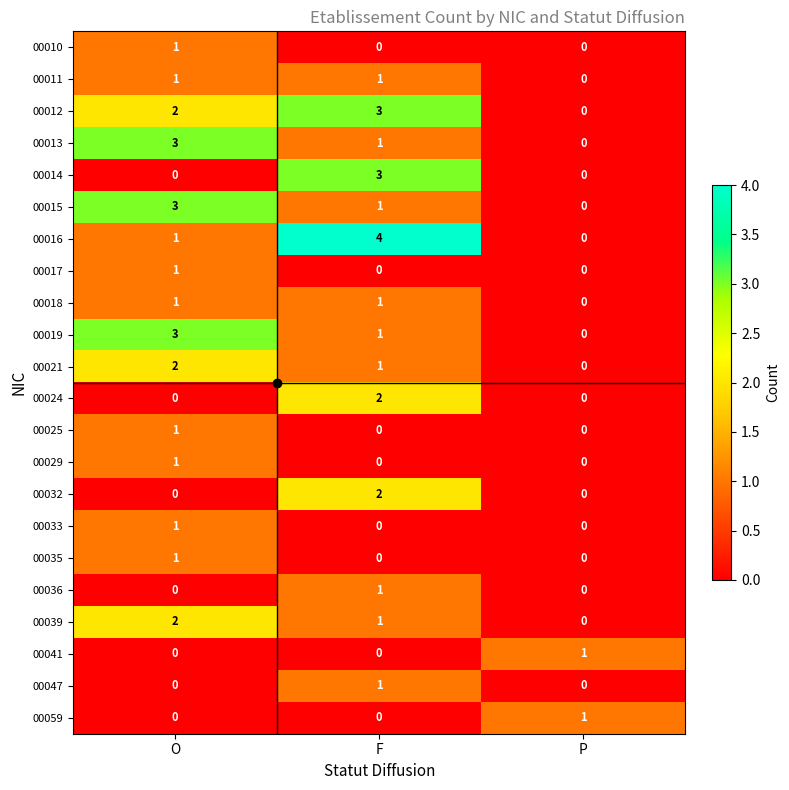

Count the 00047 values in the range 0 to 1.

3